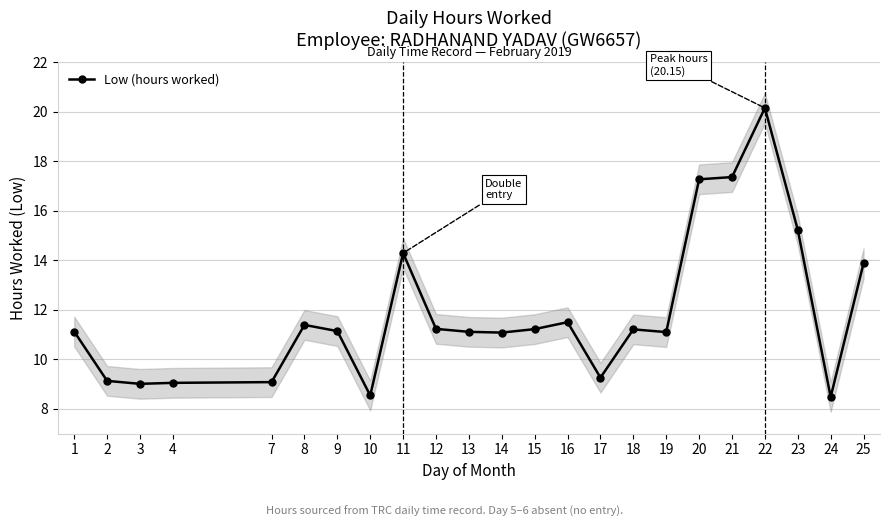

Where is the first local maximum?

8